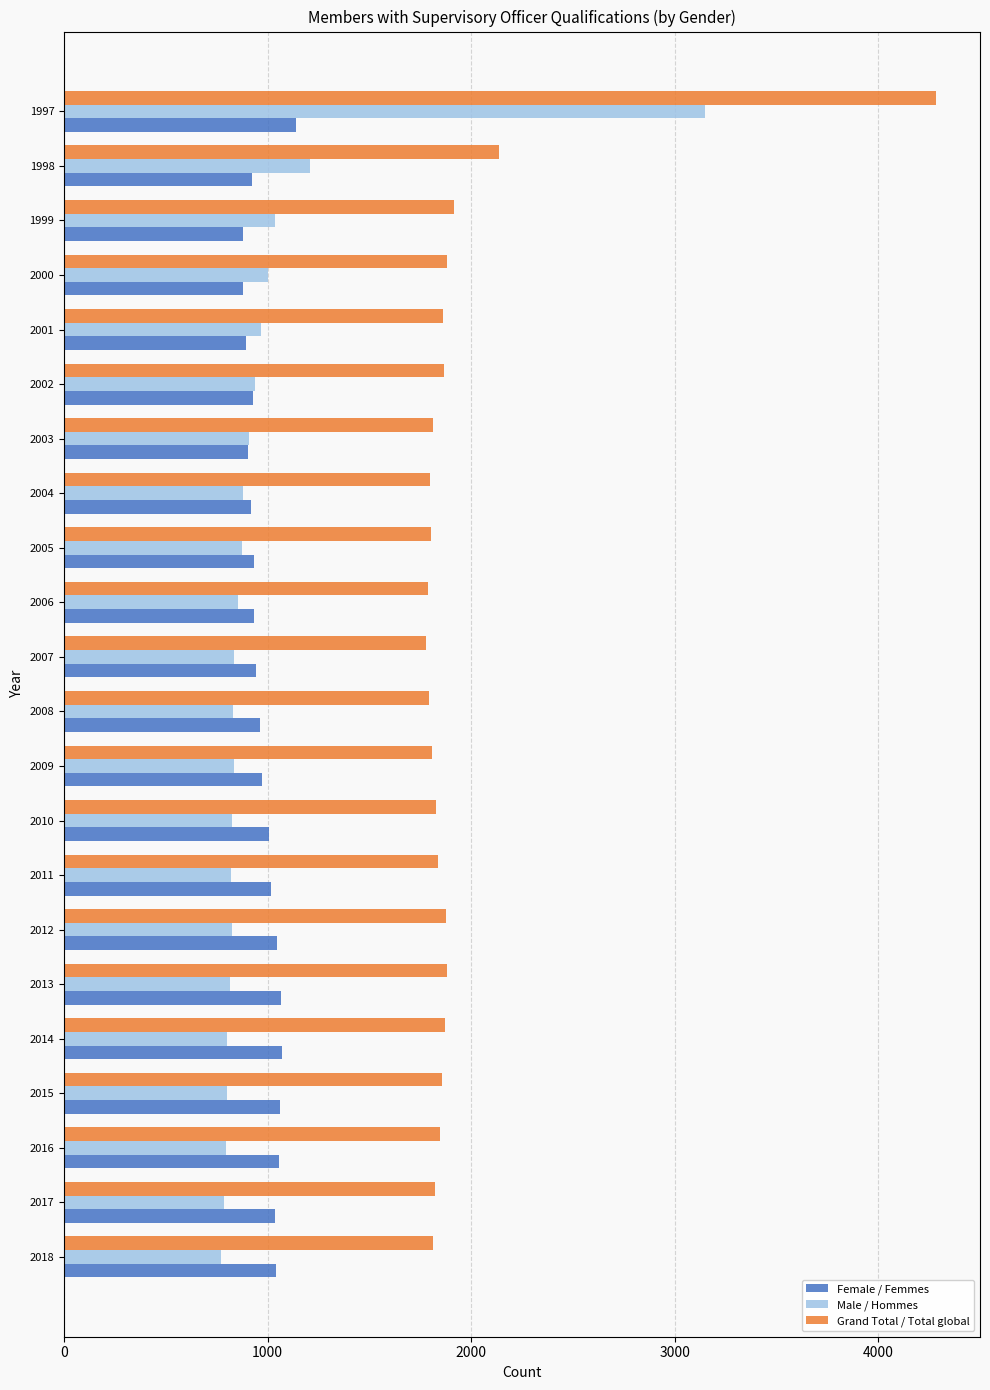

The Female / Femmes series shows 1321 at 2007. True or false?

False